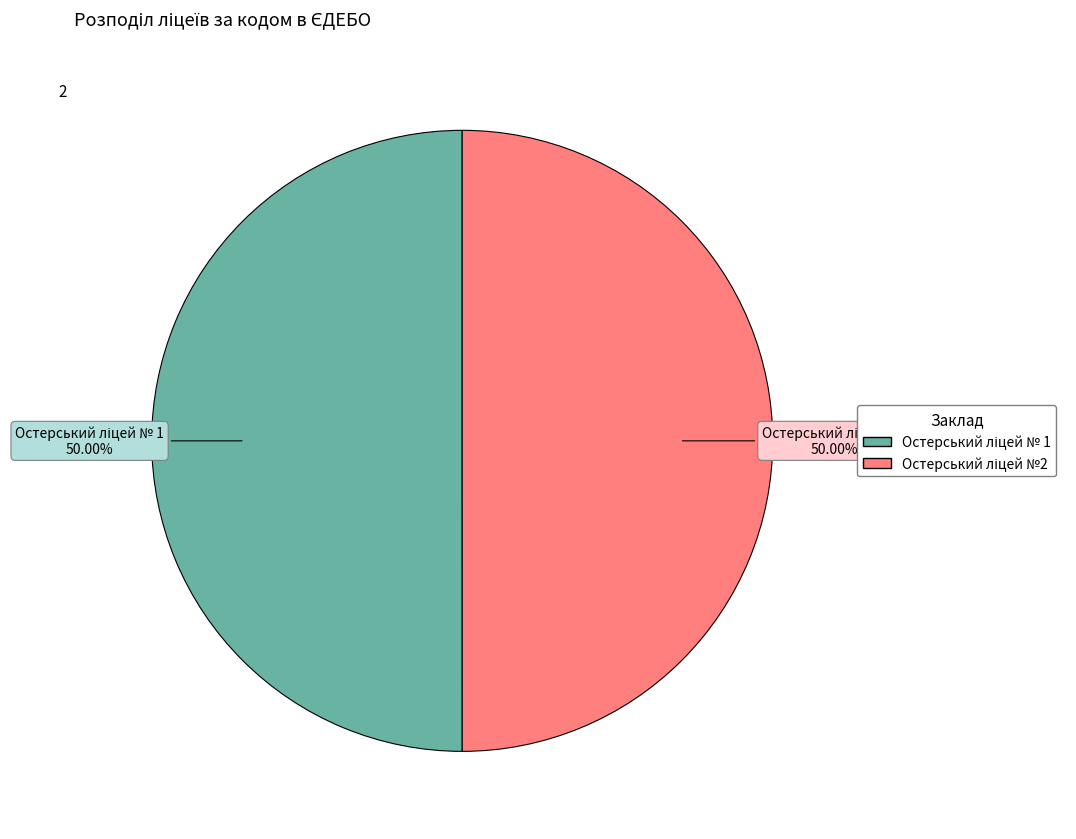

Which category has the biggest portion of the pie?

Остерський ліцей № 1